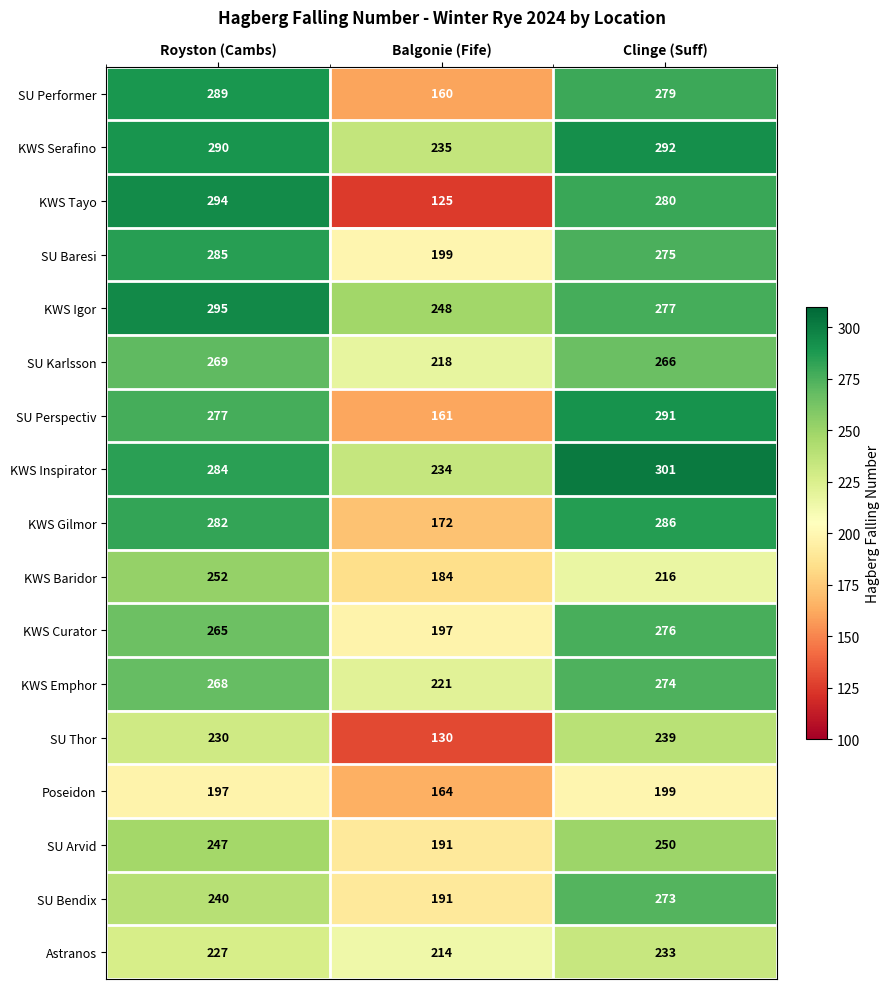

What is the smallest value displayed?

125